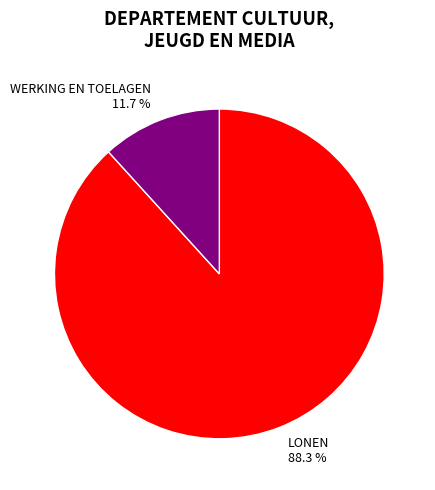

Rank the categories by value from highest to lowest.

LONEN, WERKING EN TOELAGEN